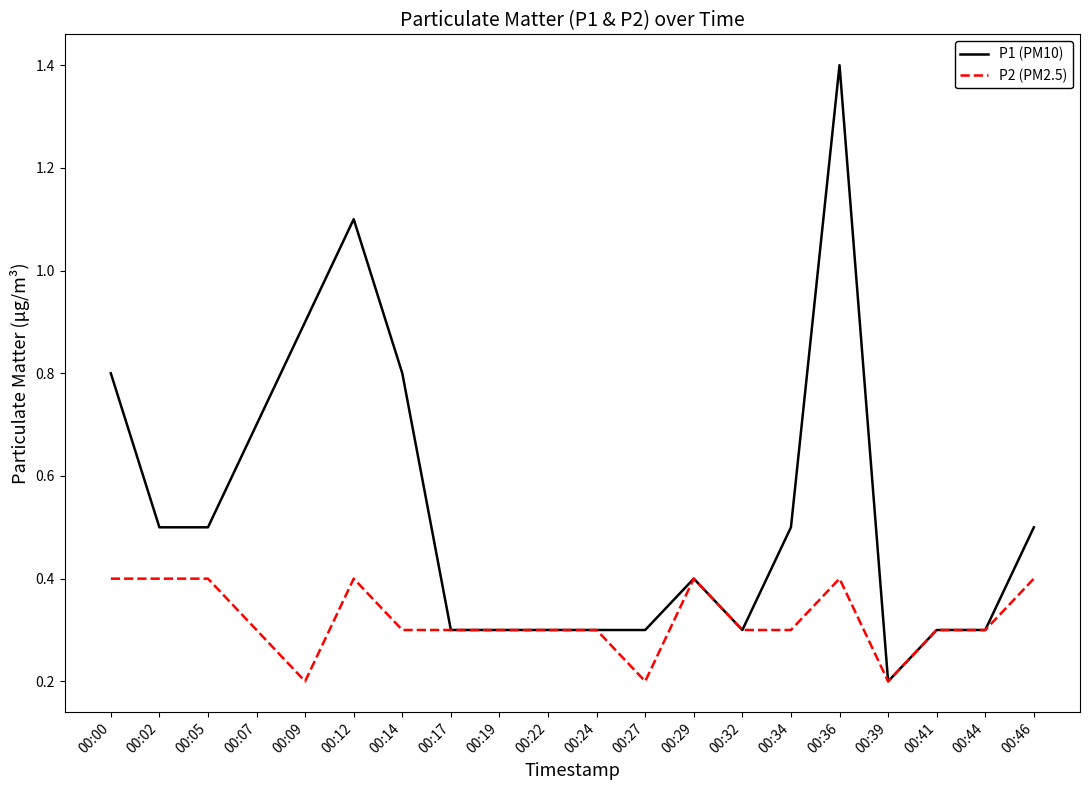

Reading left to right, transcribe all the data shown in this chart.

P1 (PM10): 00:00=0.8	00:02=0.5	00:05=0.5	00:07=0.7	00:09=0.9	00:12=1.1	00:14=0.8	00:17=0.3	00:19=0.3	00:22=0.3	00:24=0.3	00:27=0.3	00:29=0.4	00:32=0.3	00:34=0.5	00:36=1.4	00:39=0.2	00:41=0.3	00:44=0.3	00:46=0.5
P2 (PM2.5): 00:00=0.4	00:02=0.4	00:05=0.4	00:07=0.3	00:09=0.2	00:12=0.4	00:14=0.3	00:17=0.3	00:19=0.3	00:22=0.3	00:24=0.3	00:27=0.2	00:29=0.4	00:32=0.3	00:34=0.3	00:36=0.4	00:39=0.2	00:41=0.3	00:44=0.3	00:46=0.4